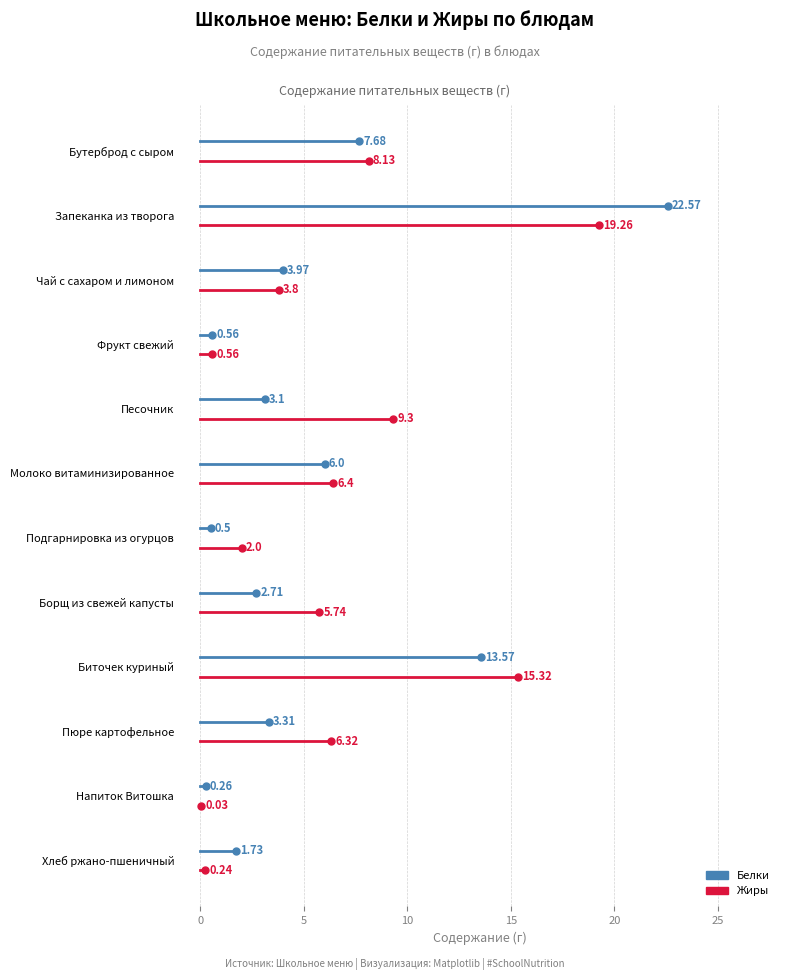

Where does the Жиры series first go above 6?

Бутерброд с сыром